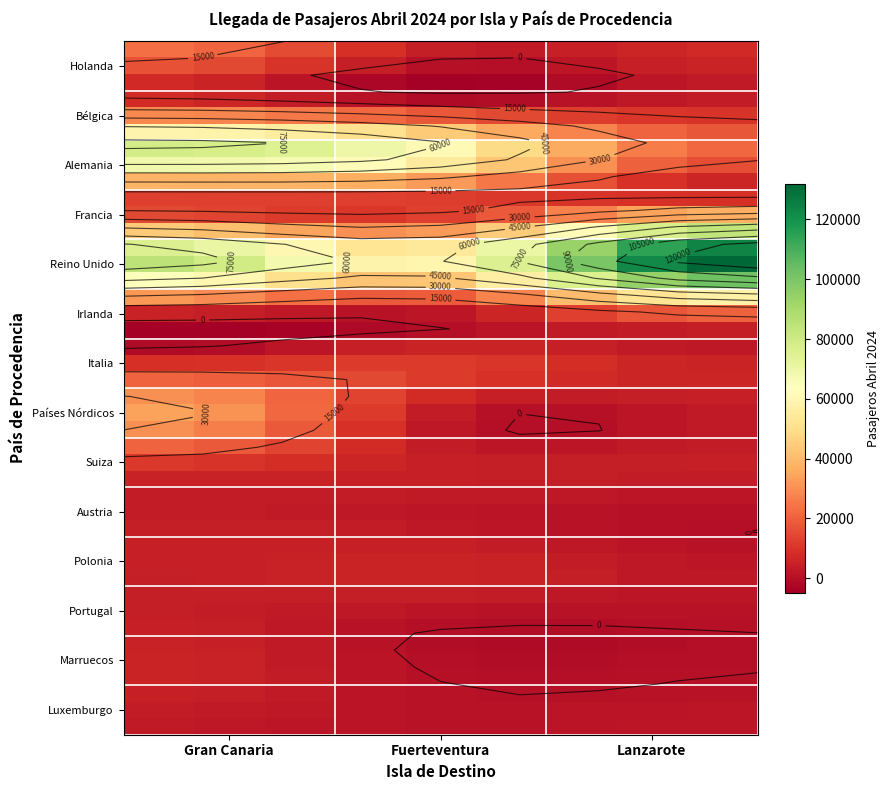

What is the sum of all Alemania values?

161705